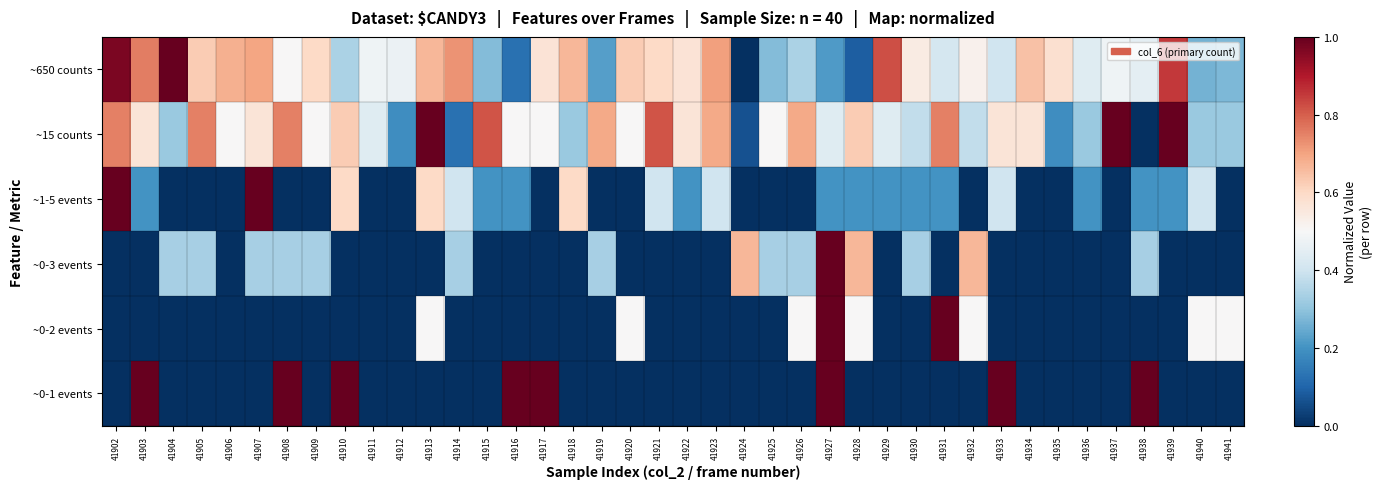

What is the greatest value displayed?

1.0